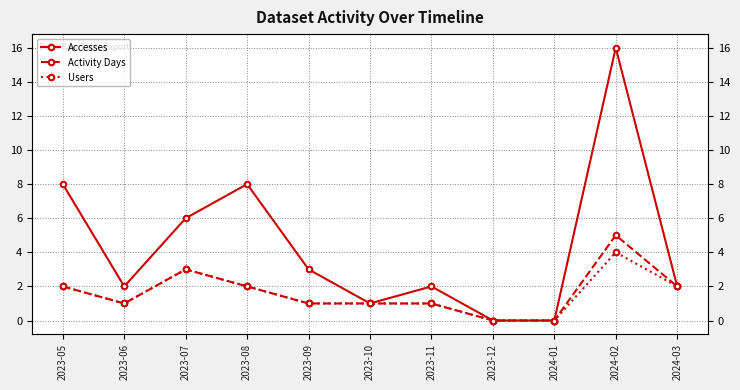

Which series has the largest total across all categories?

Accesses